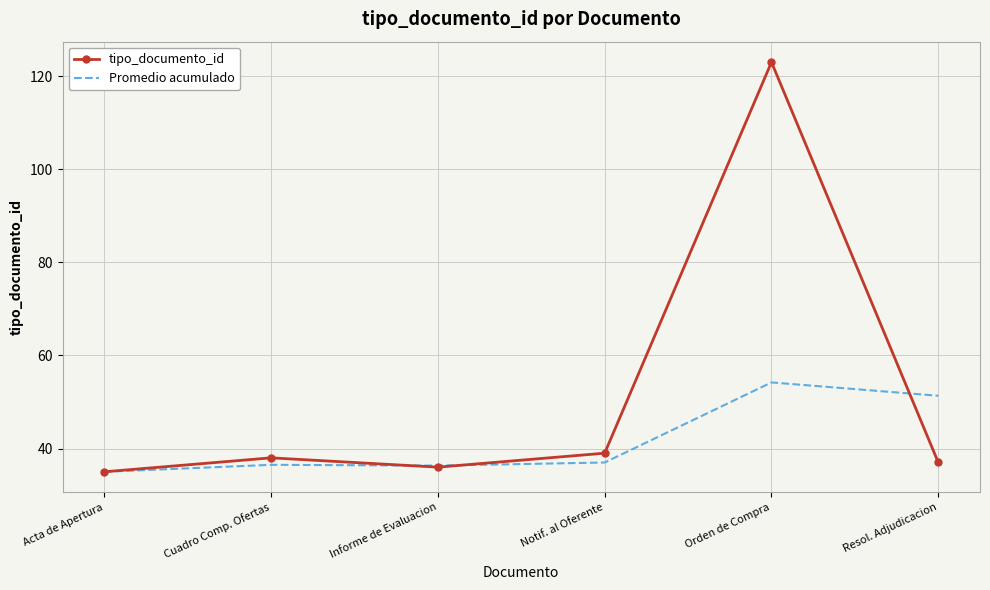

List the series in order of their overall mean, highest first.

tipo_documento_id, Promedio acumulado